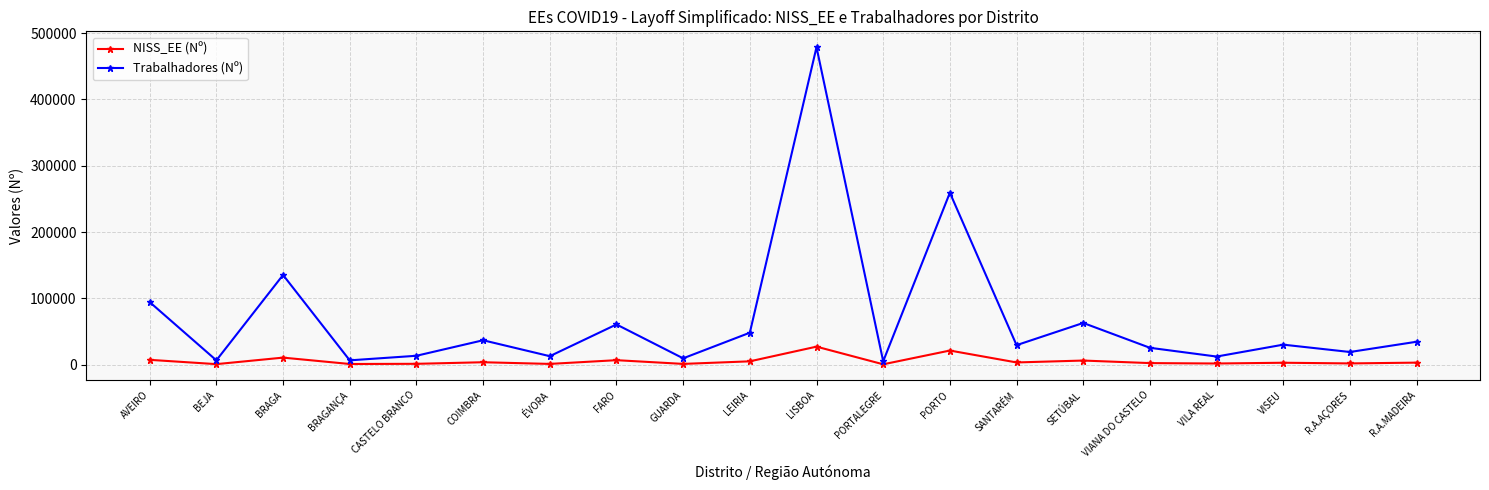

What is the total value across all series at VISEU?

33443